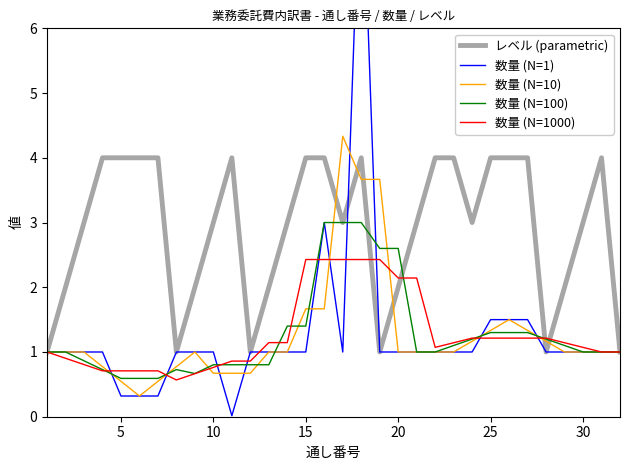

How many values in the レベル (parametric) series are below 3?

11